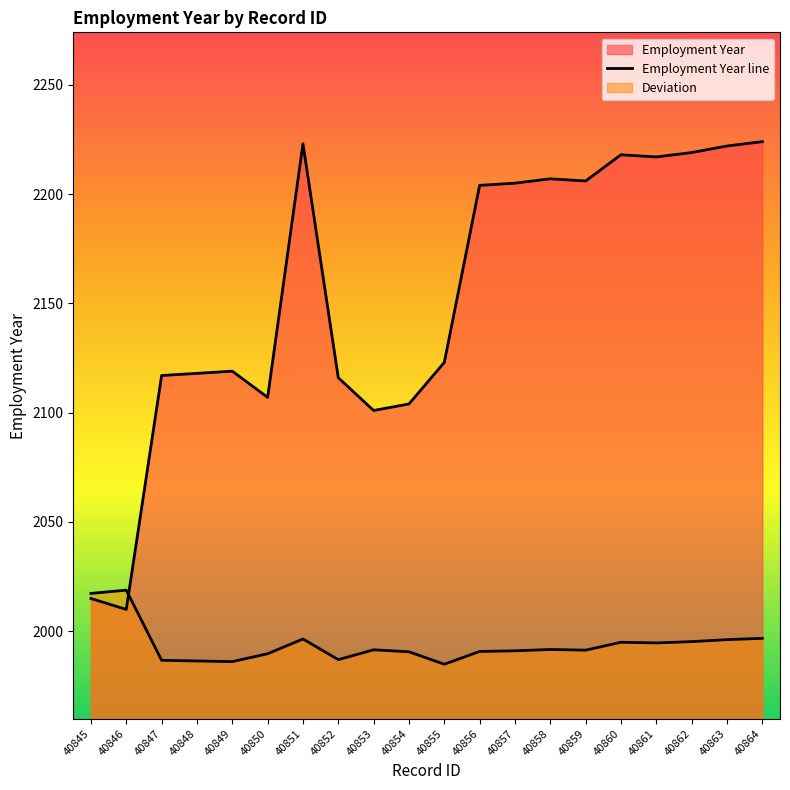

At which label does the data first exceed 2204?

40851